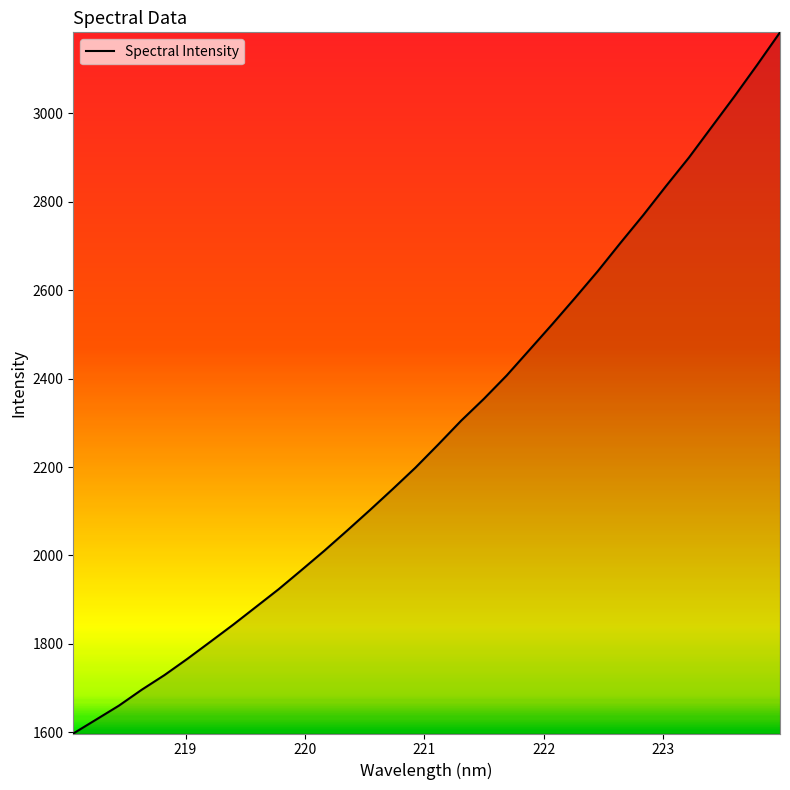

What is the maximum value shown in the chart?

3183.4